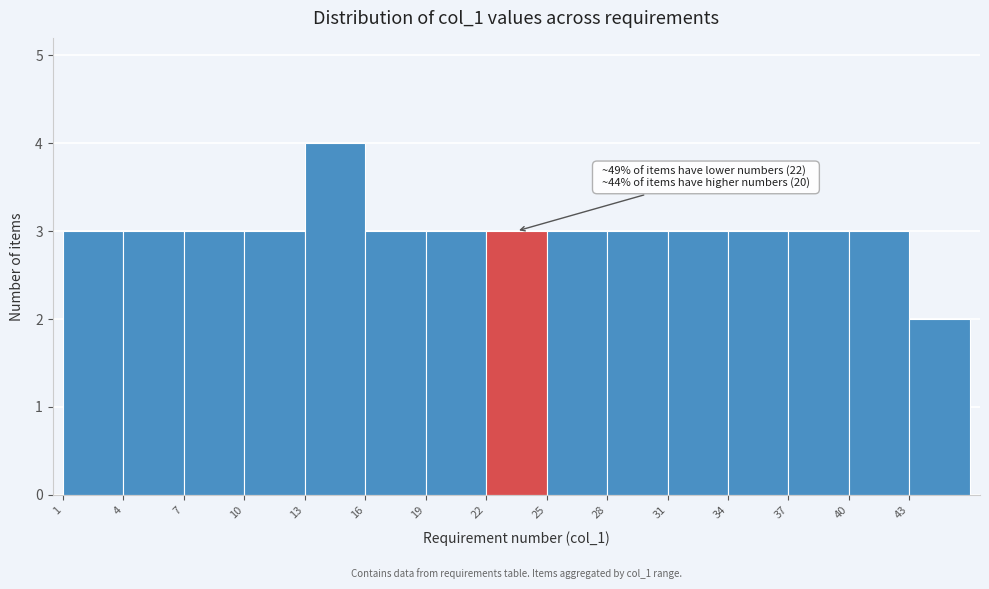

Which range on the x-axis has the tallest bar?

13 to 16